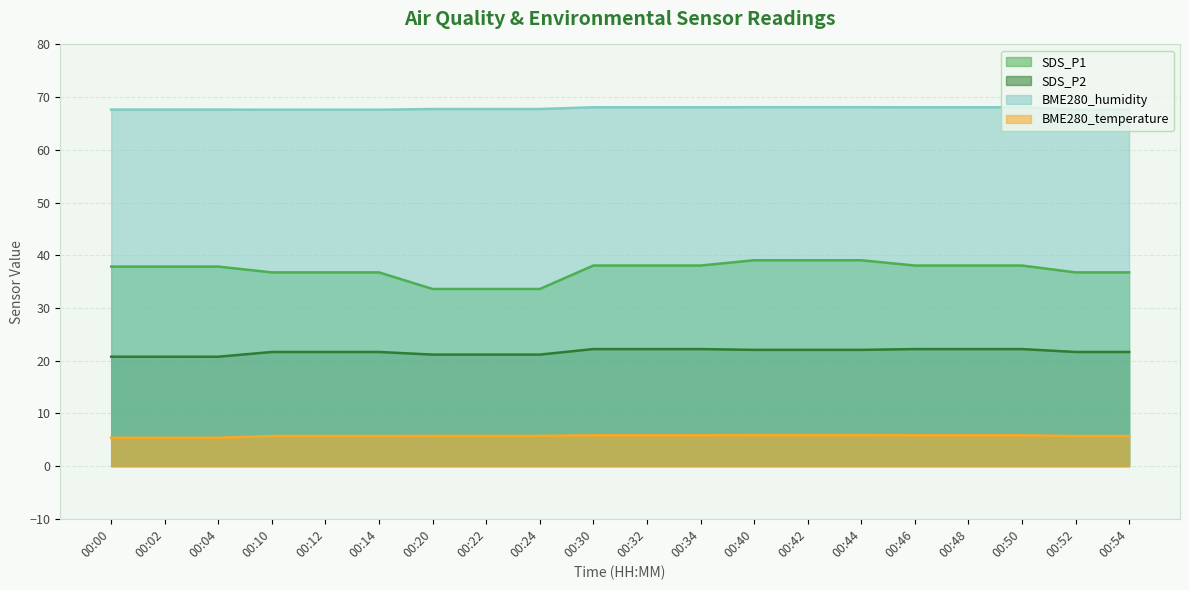

Where is BME280_temperature nearest to the value 5?

00:00